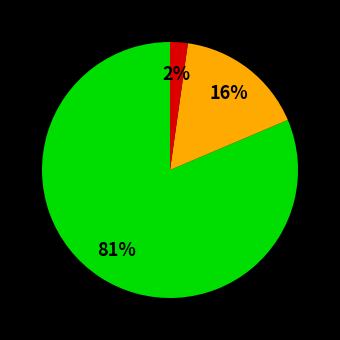

Does any single category account for the majority?

Yes